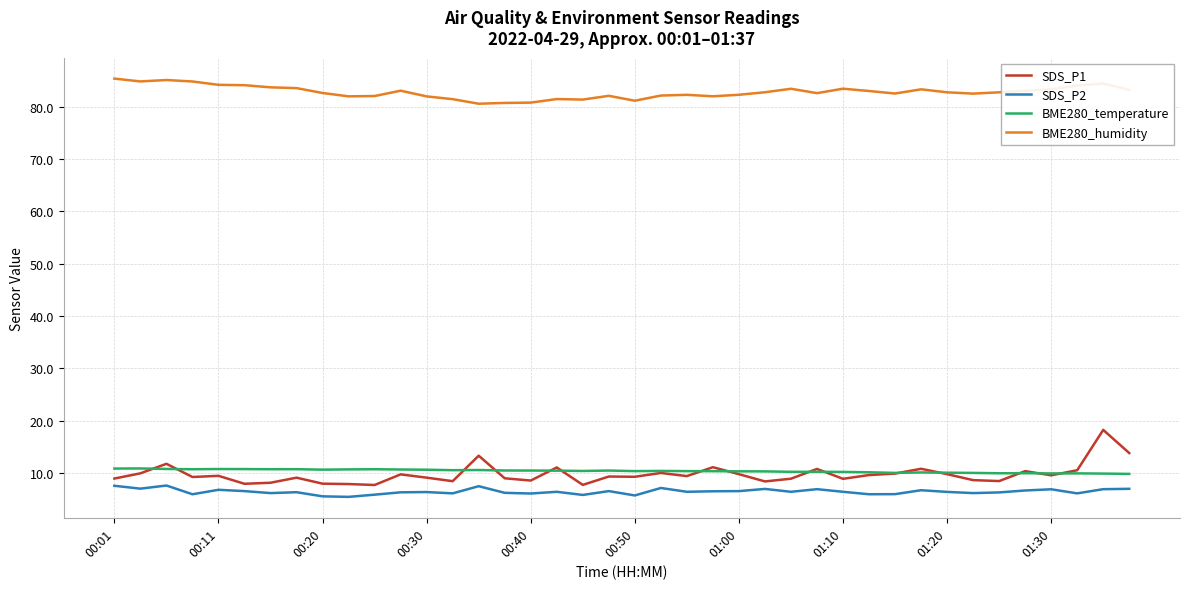

True or false: SDS_P1 and BME280_humidity intersect in this chart.

False